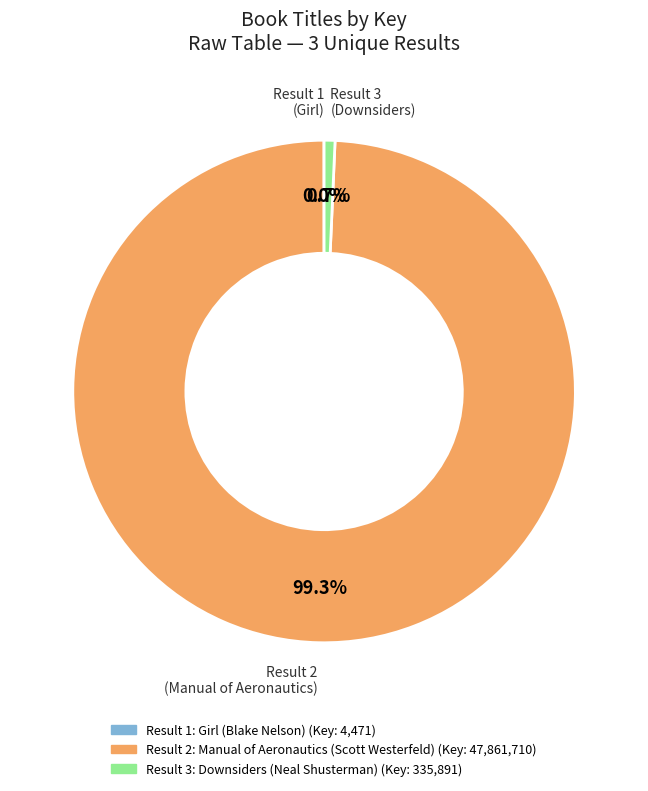

Is there a majority slice in this chart?

Yes